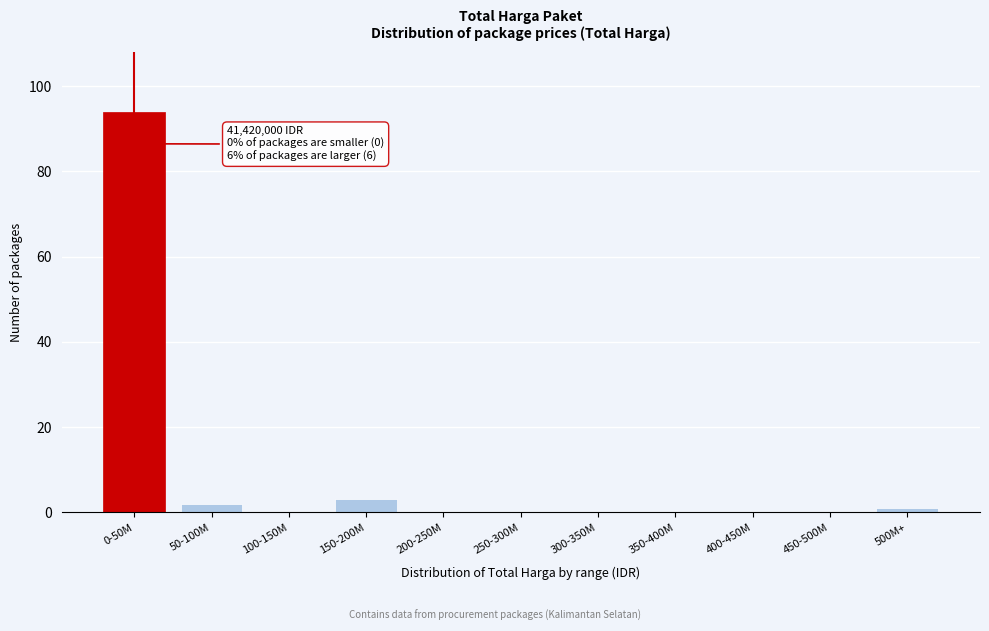

Reading right to left, list all the values displayed in this chart.

500M+=1	450-500M=0	400-450M=0	350-400M=0	300-350M=0	250-300M=0	200-250M=0	150-200M=3	100-150M=0	50-100M=2	0-50M=94